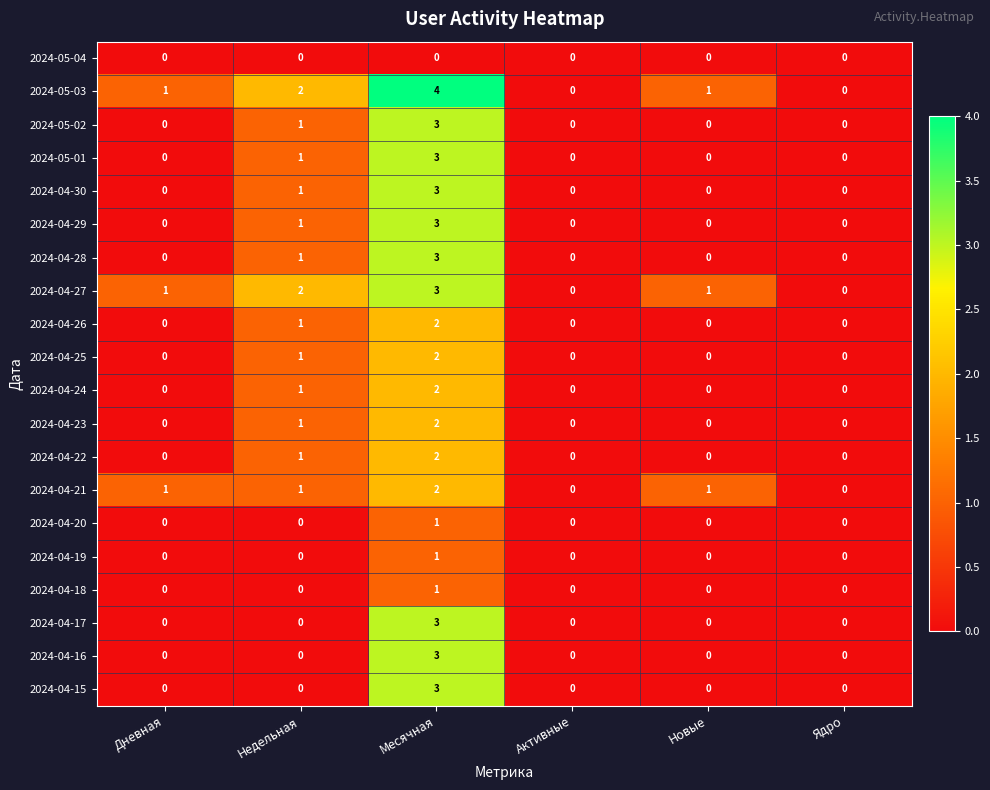

Which series has the largest total across all categories?

2024-05-03